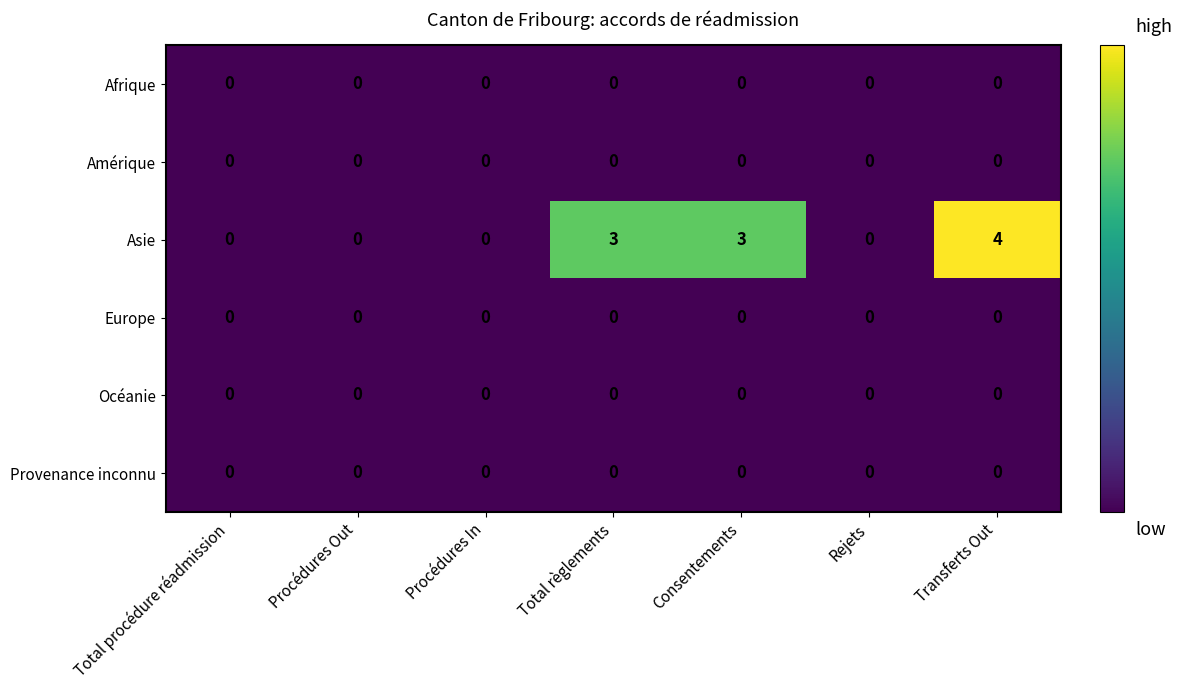

Which series has the largest range (max minus min)?

Asie